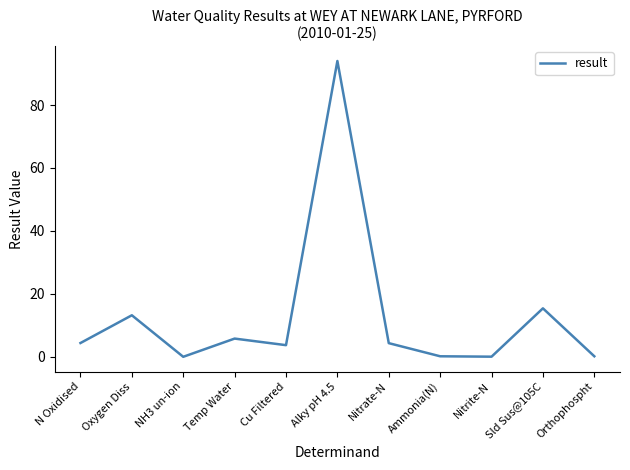

What value does the data have at Oxygen Diss?

13.2